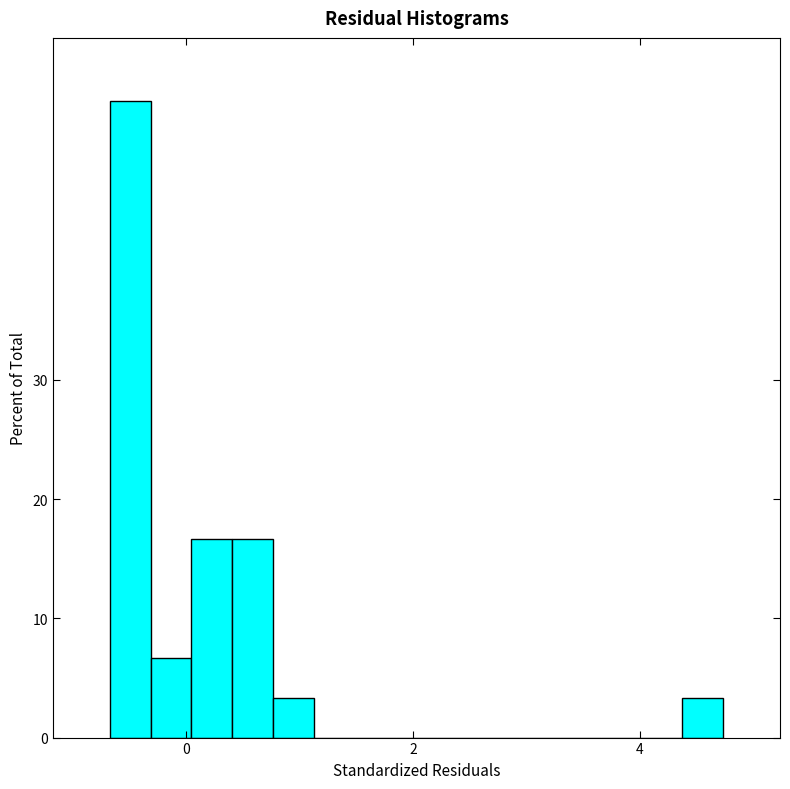

Read against the x-axis, roughly where is the centre of the tallest bar?

-0.4